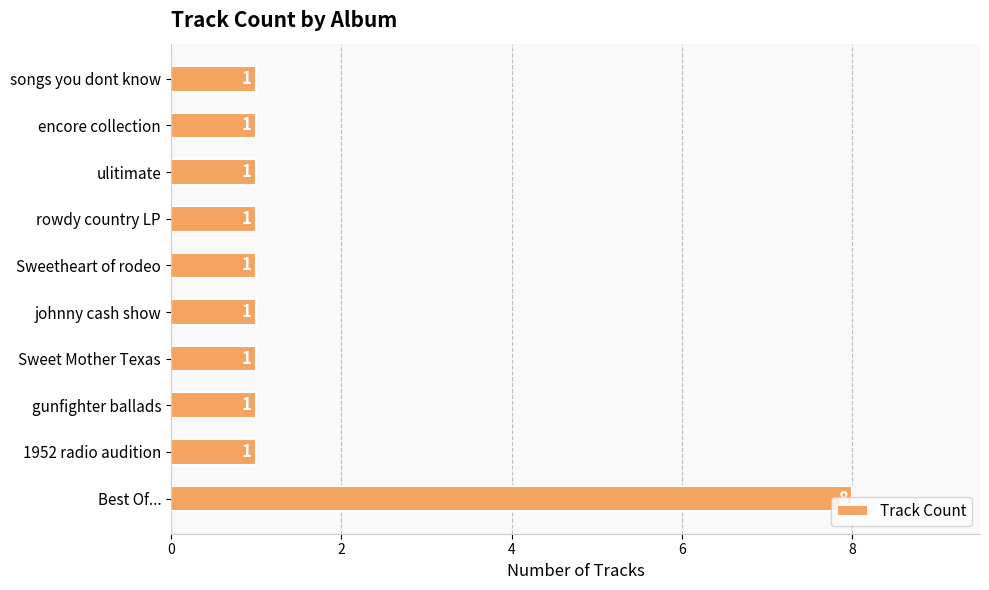

The value at songs you dont know is 1. True or false?

True